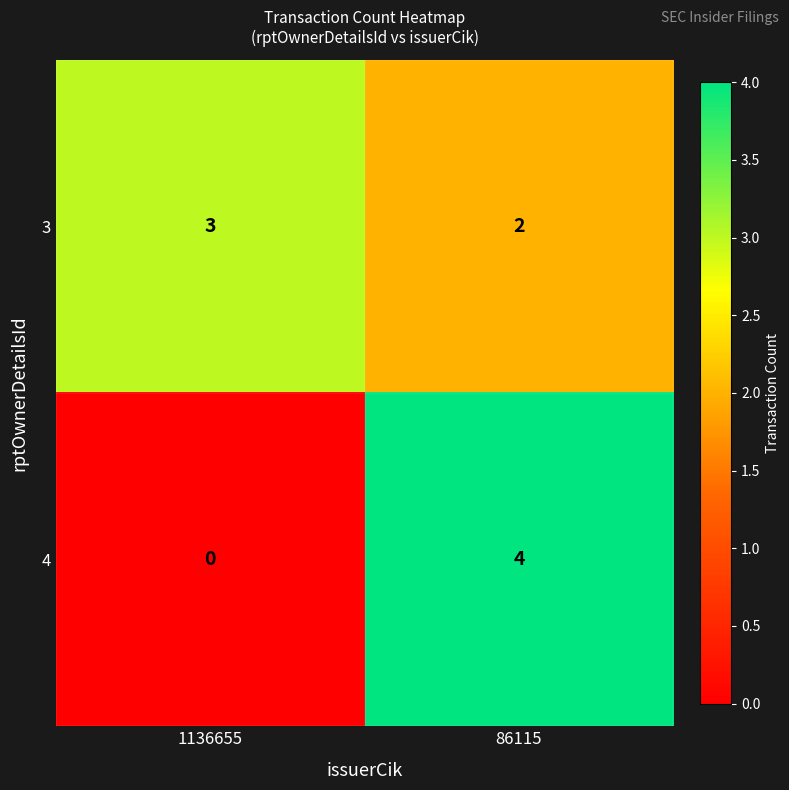

At which category is the sum across all series the highest?

86115